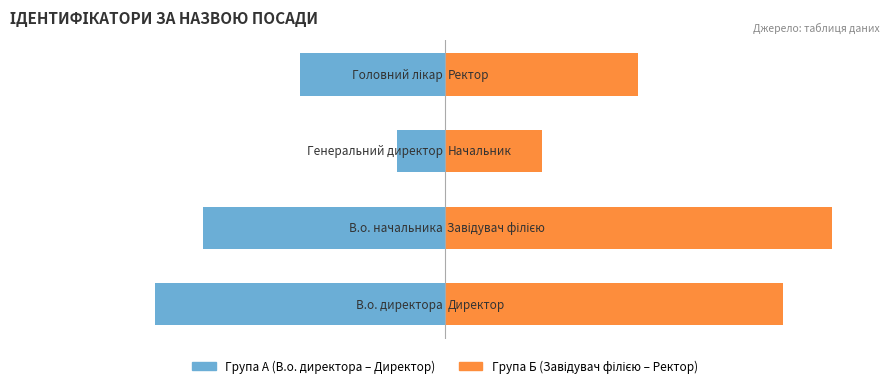

The Група Б (Завідувач філією – Ректор) series shows 7 at 0. True or false?

True